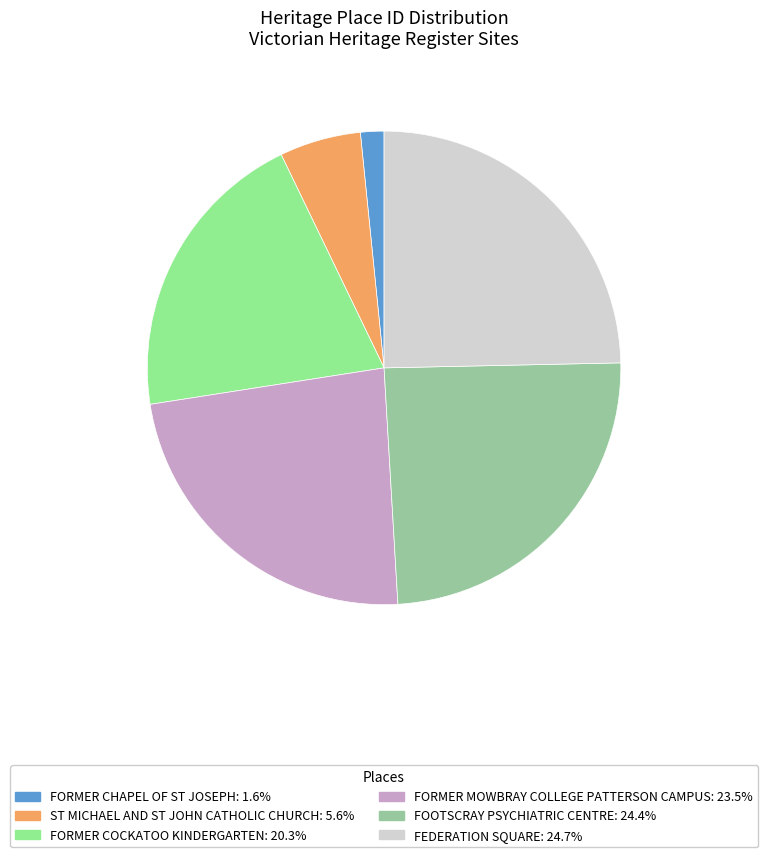

Do FORMER COCKATOO KINDERGARTEN and FOOTSCRAY PSYCHIATRIC CENTRE together represent more than half of the pie?

No